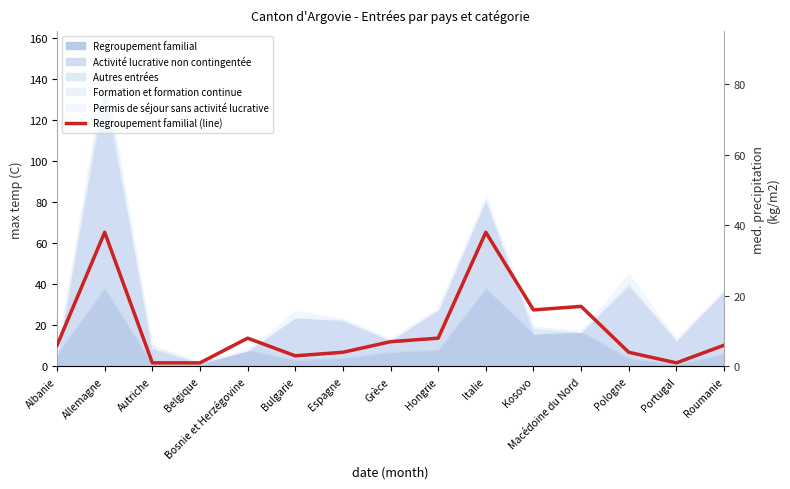

How many categories are shown in the chart?

15